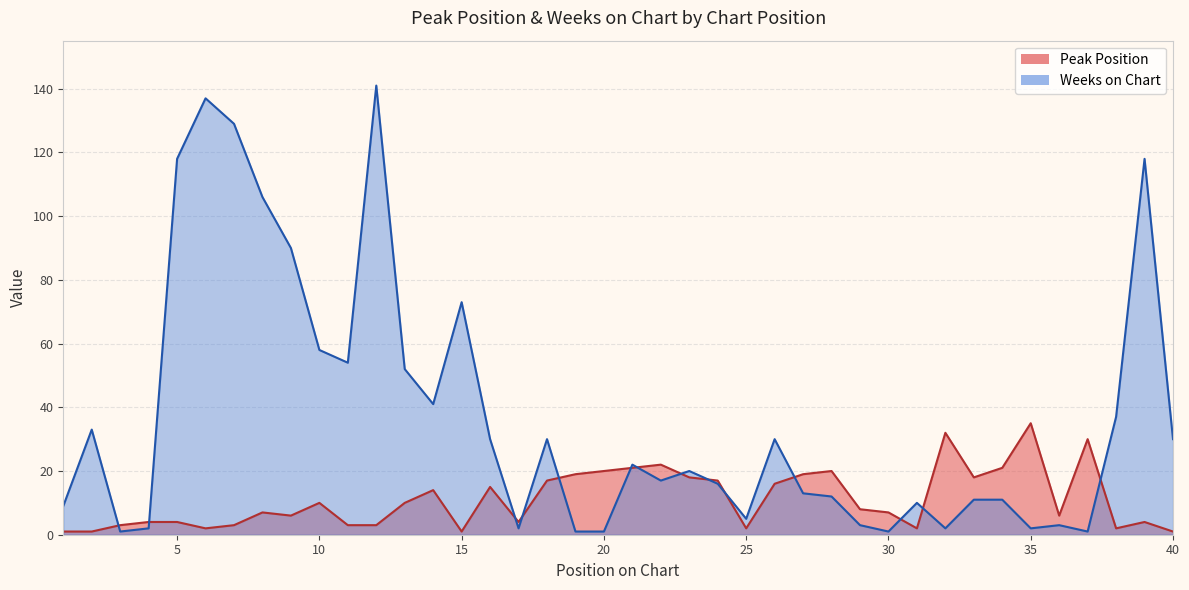

What is the highest value of the Peak Position series?

35